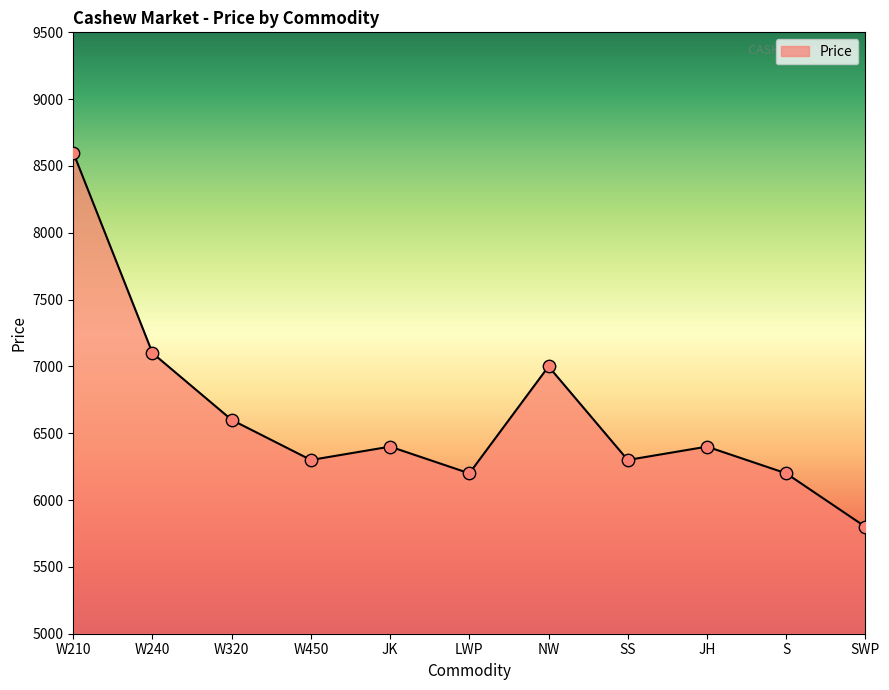

What is the change in value from W320 to S?

-400